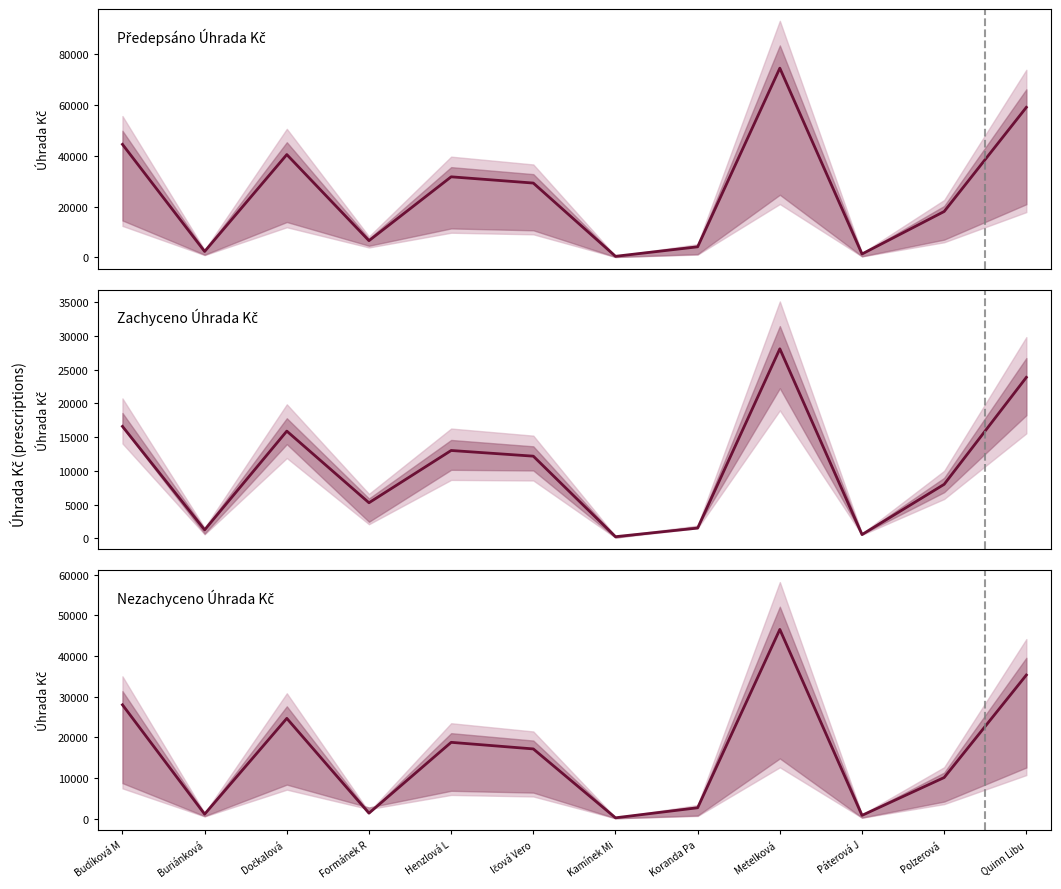

How many interior local valleys does the Zachyceno Úhrada Kč series have?

4